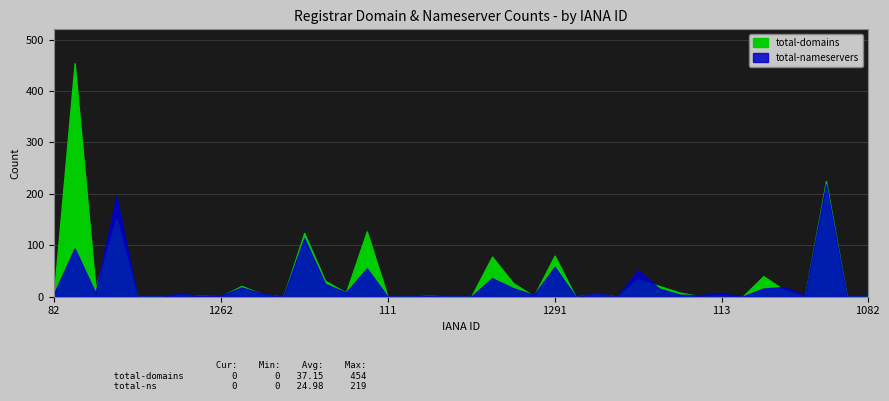

What is the sum of all total-nameservers values?

999